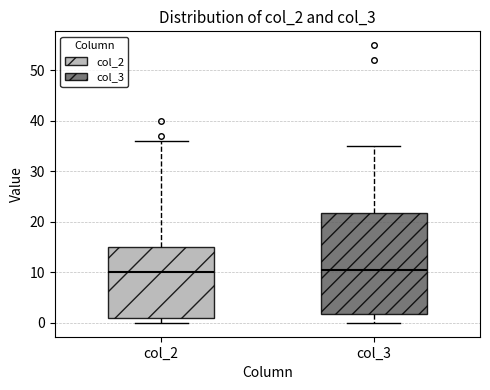

Reading left to right, read every box against the y-axis: the position of its median line, the range the box covers, and the ends of its whiskers. The values are not printed on the chart, so give them approximately, as read against the axis.

col_2: median 10, box 1 to 15, whiskers 0 to 36
col_3: median 11, box 2 to 22, whiskers 0 to 35